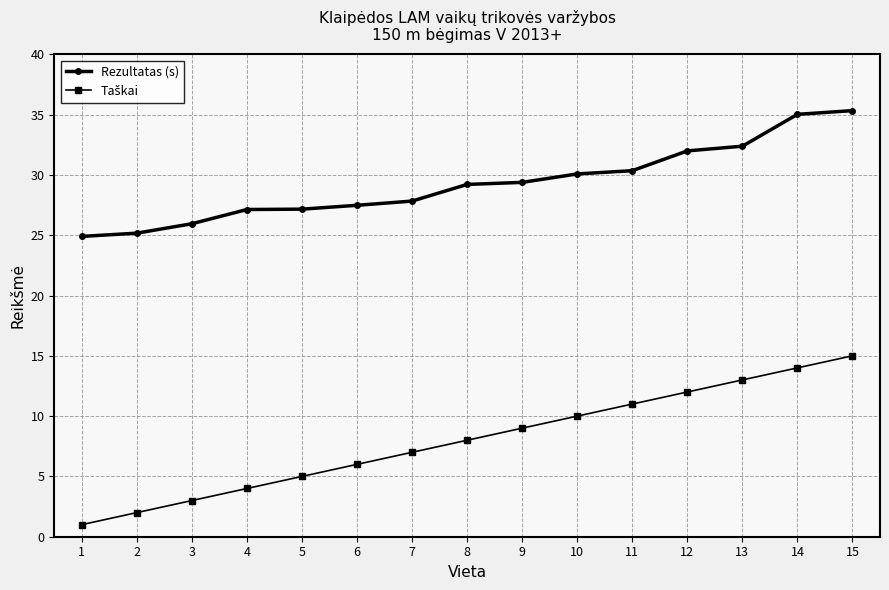

True or false: Rezultatas (s) has a value of 35.3 at 15.

True